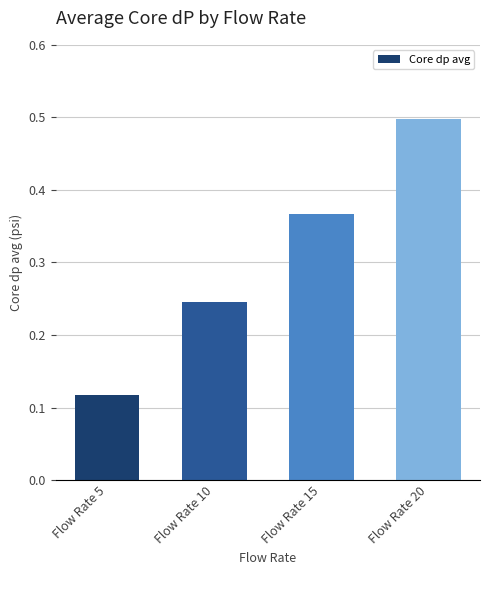

List the labels in order of value, smallest first.

Flow Rate 5, Flow Rate 10, Flow Rate 15, Flow Rate 20